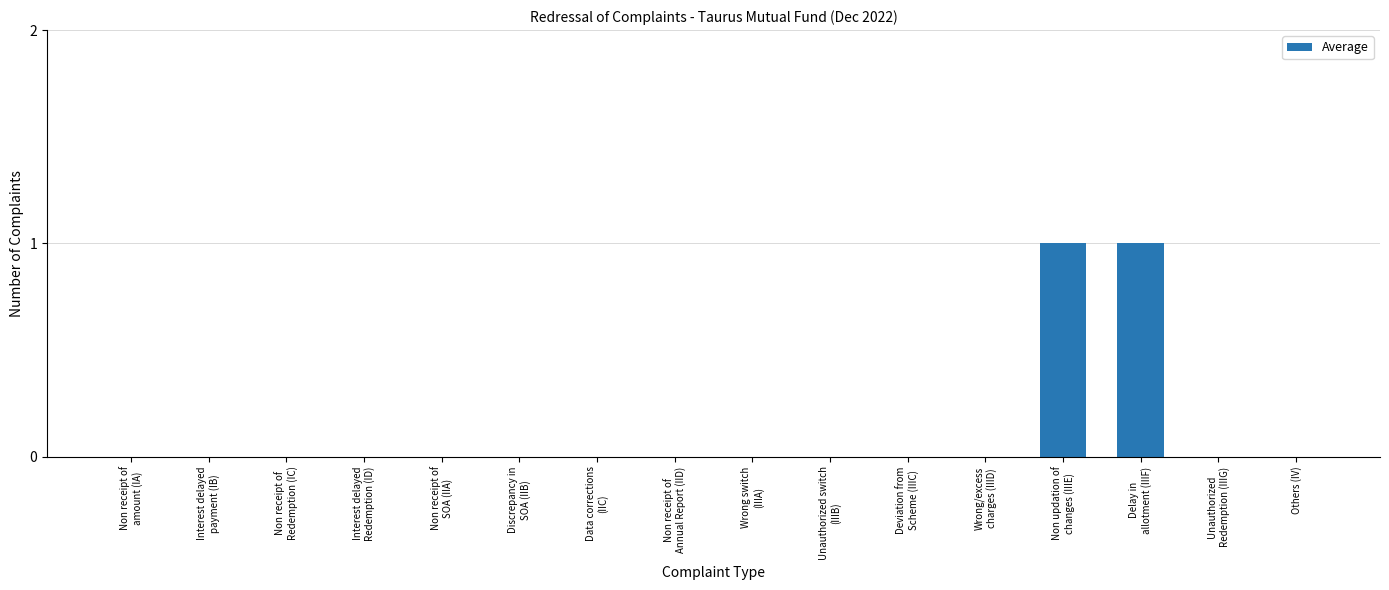

Are the bars grouped side by side (vs. stacked)?

No